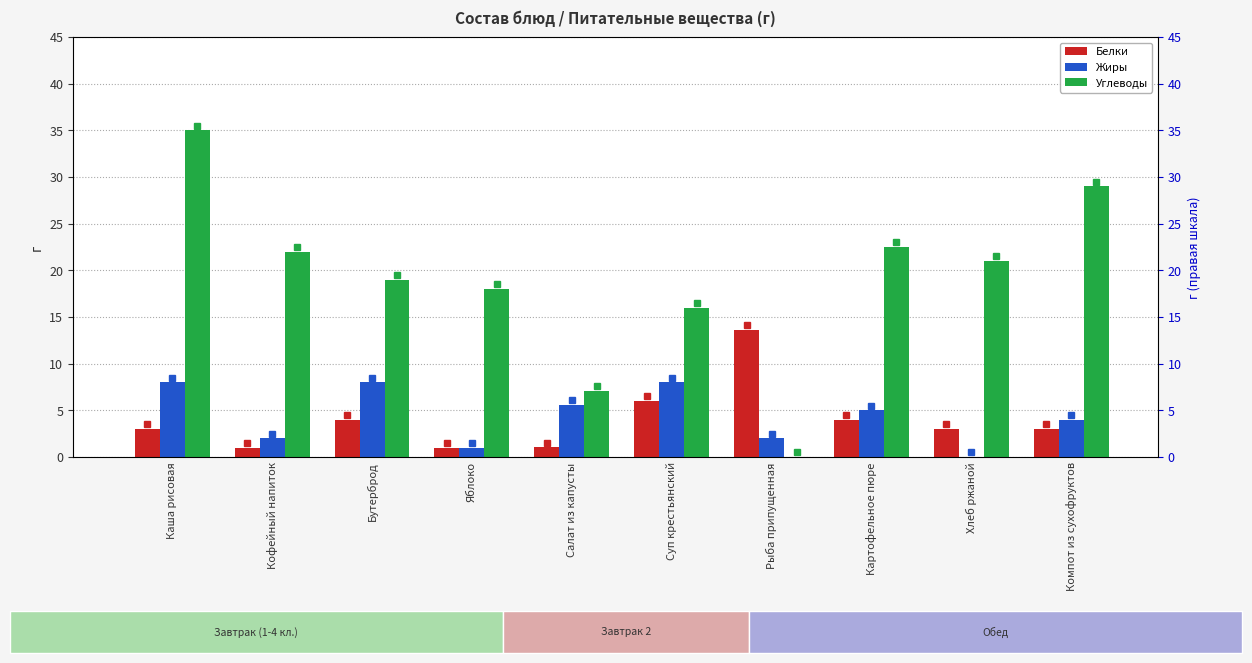

The Белки series shows 1.0 at Яблоко. True or false?

True